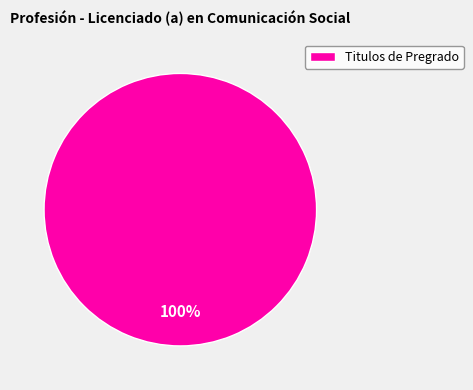

How many slices are in this pie chart?

1